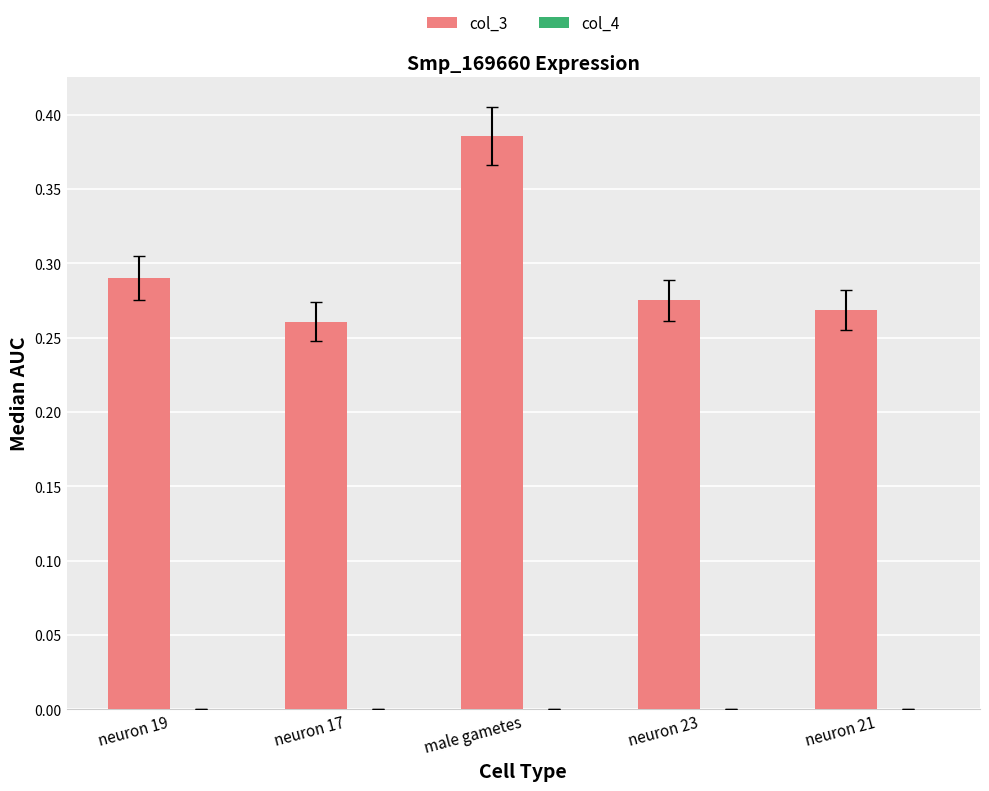

The value of col_3 at neuron 19 is 0.4. True or false?

False